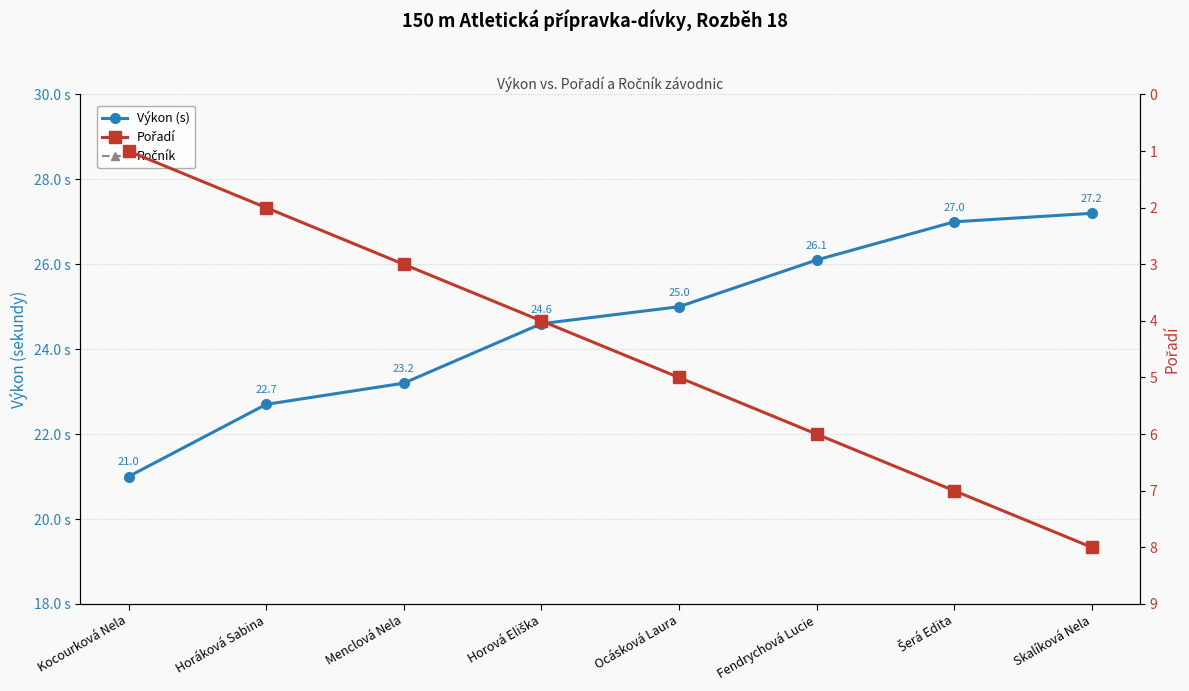

List the labels in order of Pořadí value, largest first.

Skalíková Nela, Šerá Edita, Fendrychová Lucie, Ocásková Laura, Horová Eliška, Menclová Nela, Horáková Sabina, Kocourková Nela